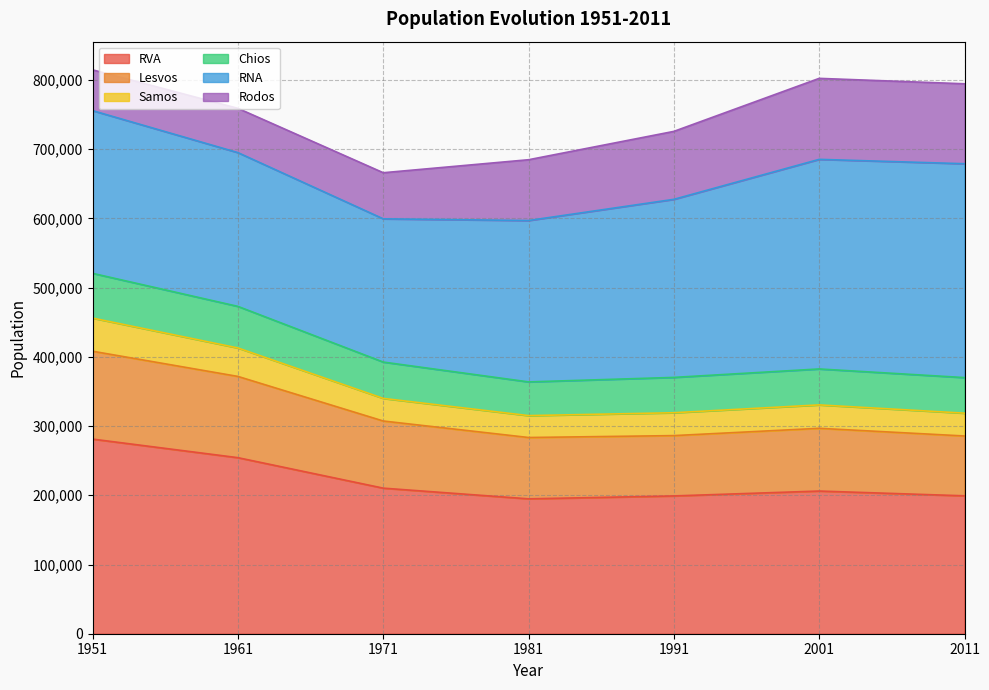

What is the maximum value for RVA?

281172